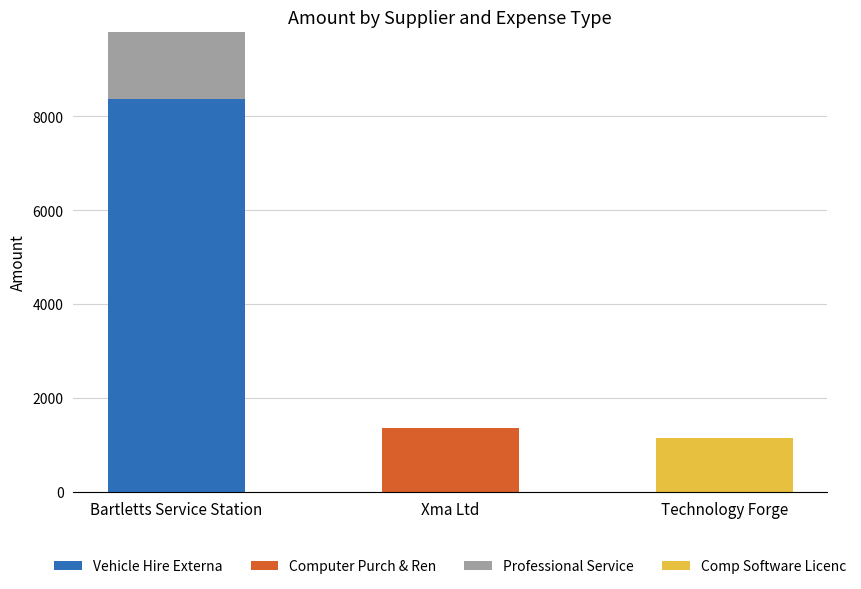

Is it true that Vehicle Hire Externa equals 12953.3 at Bartletts Service Station?

False